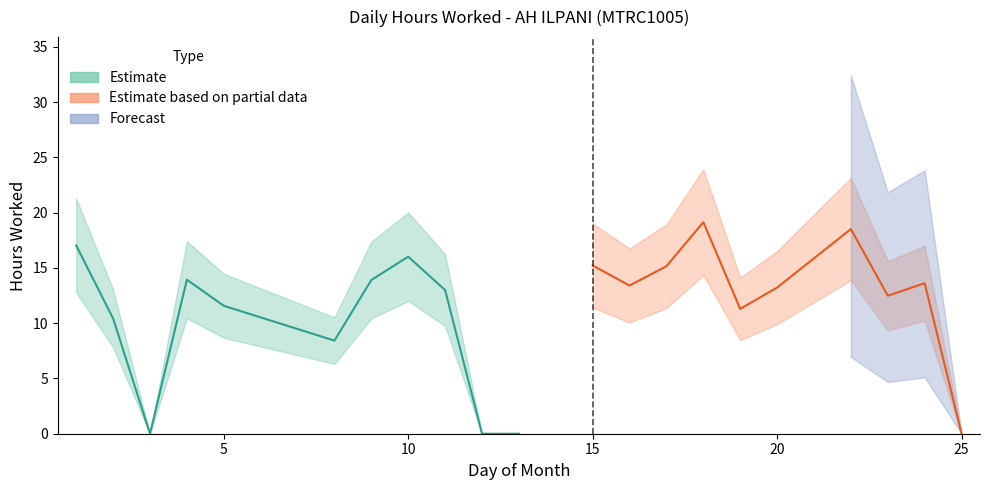

Rank the categories by value from highest to lowest.

18, 22, 1, 10, 15, 17, 4, 9, 24, 16, 20, 11, 23, 5, 19, 2, 8, 3, 12, 13, 25